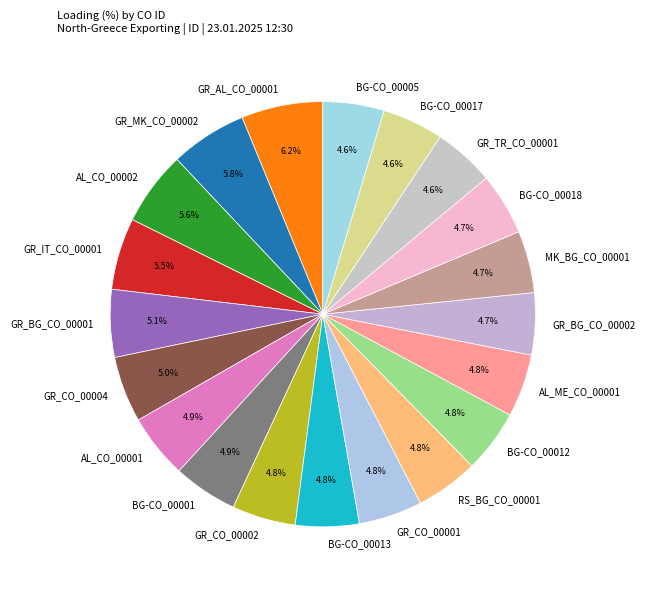

Approximately how many times larger is the value at BG-CO_00018 compared to MK_BG_CO_00001?

1.0